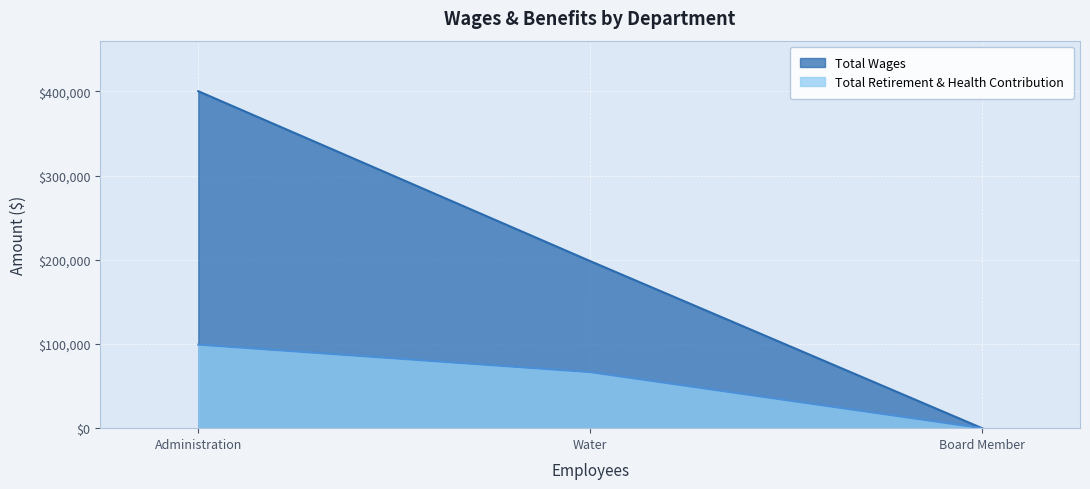

The Total Retirement & Health Contribution series shows 66564 at Water. True or false?

True